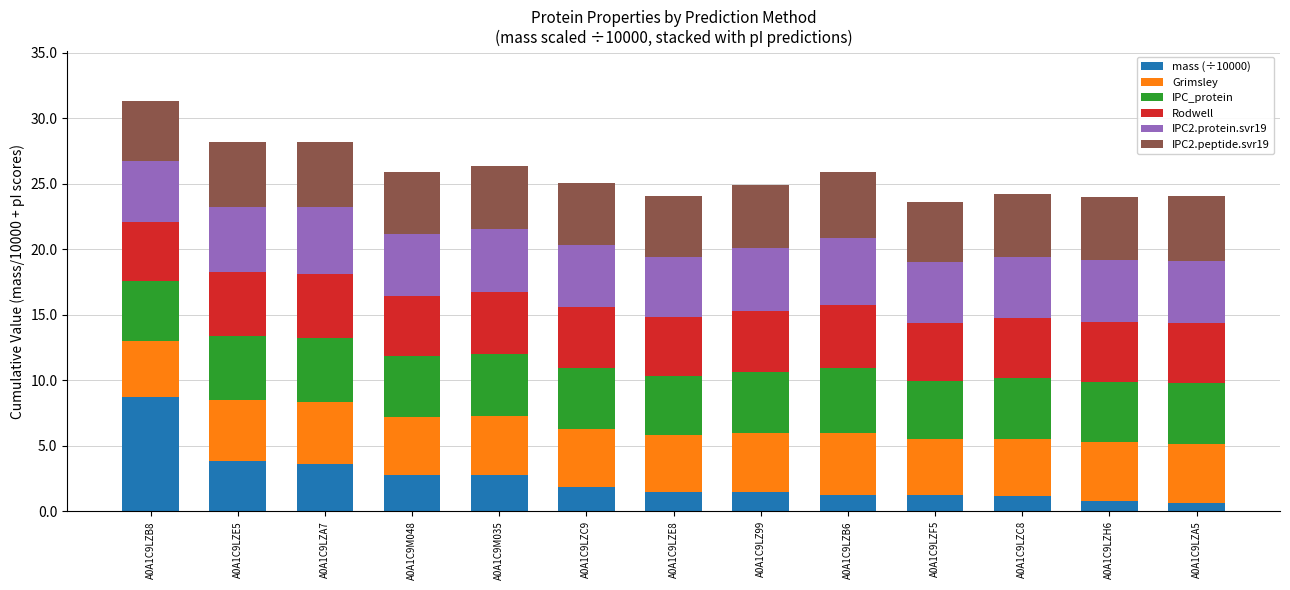

Does the chart contain stacked bars?

Yes